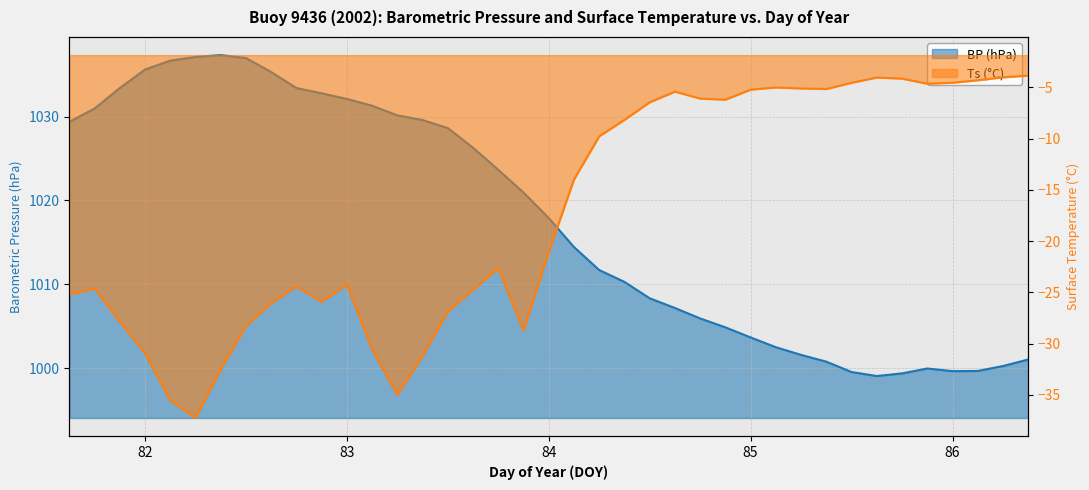

At which category does the chart reach its peak across all series?

82.375